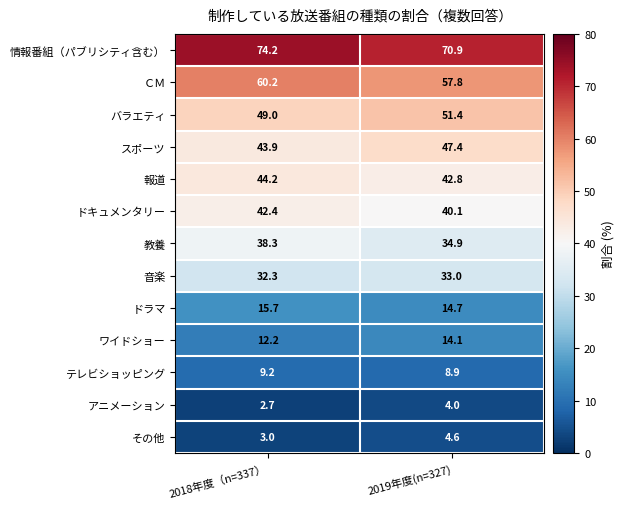

The 報道 series shows 66.4 at 2019年度(n=327). True or false?

False